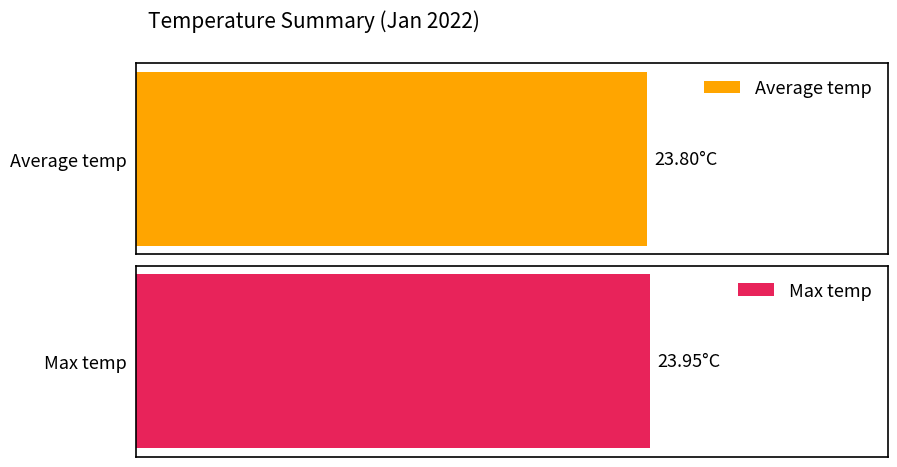

True or false: Average temp has a value of 6.7 at 06:00.

False